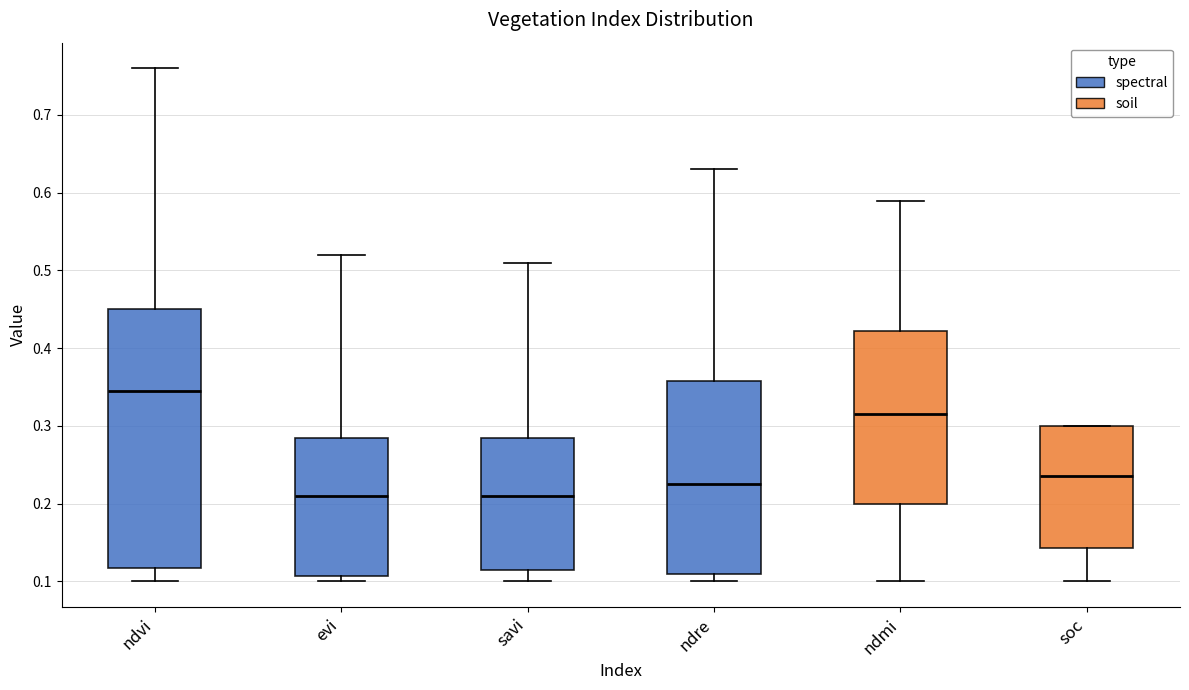

Which box is the tallest, from its lower edge to its upper edge?

ndvi